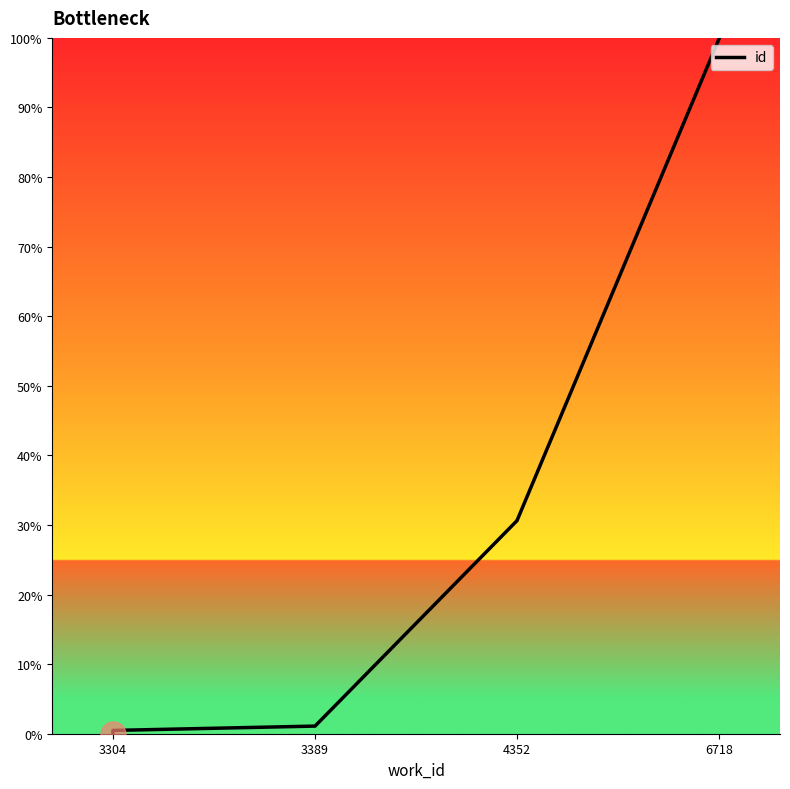

What is the difference between the maximum and minimum values?

100.0